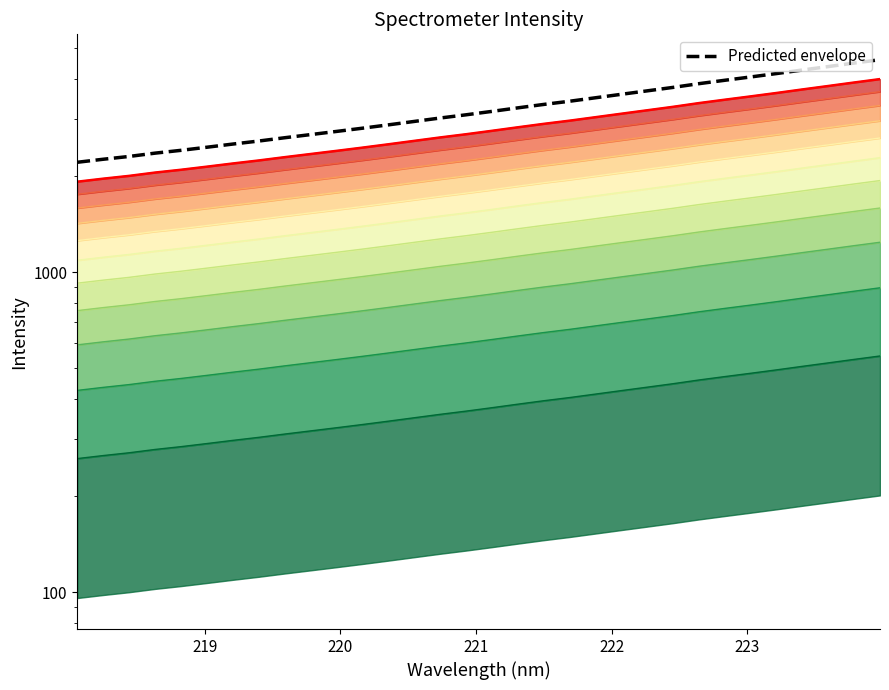

How many values in the col_1 (top) series are below 2762?

16